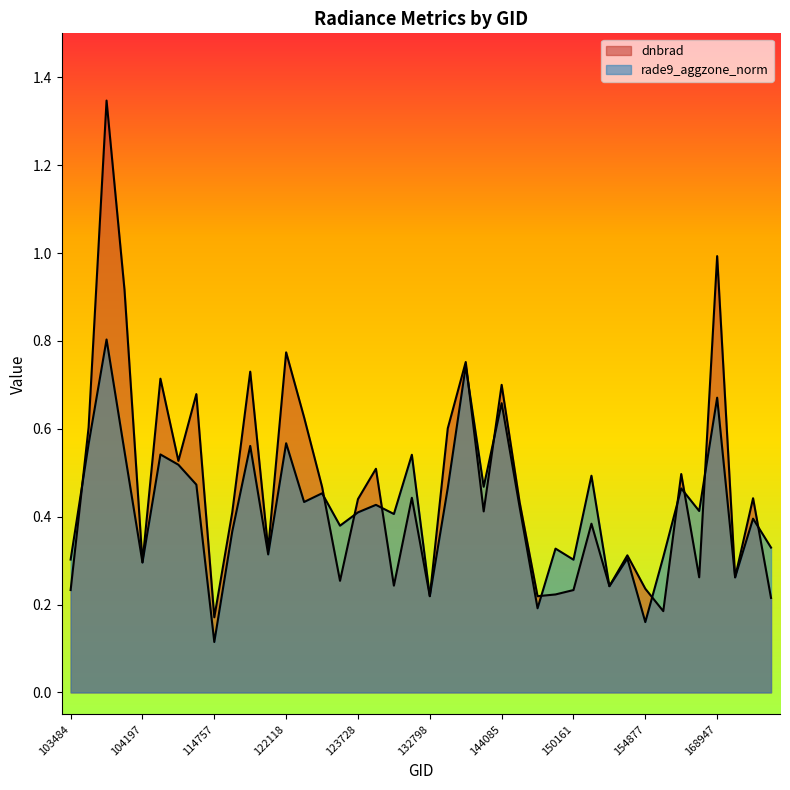

What is the difference between the maximum and minimum values in the dnbrad series?

1.2